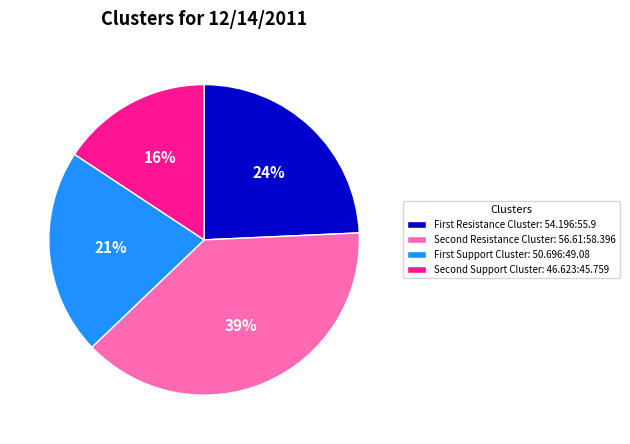

Rank the categories by value from highest to lowest.

Second Resistance Cluster: 56.61:58.396, First Resistance Cluster: 54.196:55.9, First Support Cluster: 50.696:49.08, Second Support Cluster: 46.623:45.759